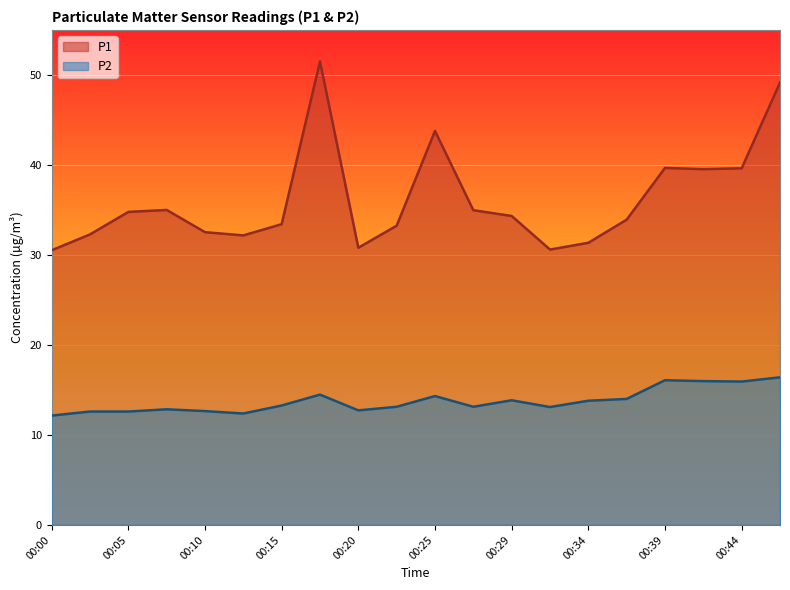

At which category is the sum across all series the highest?

00:17